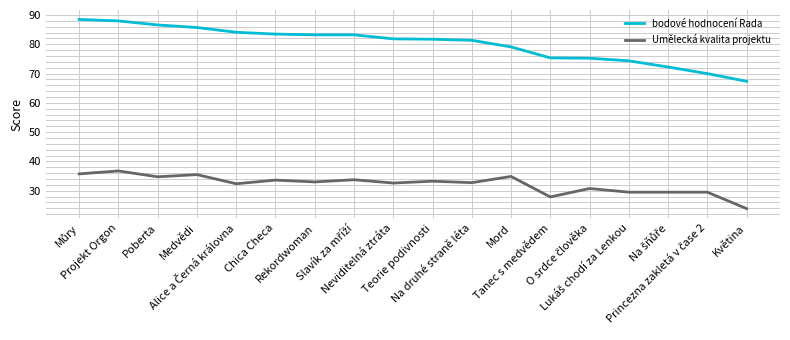

What is the average value of the bodové hodnocení Rada series?

80.1